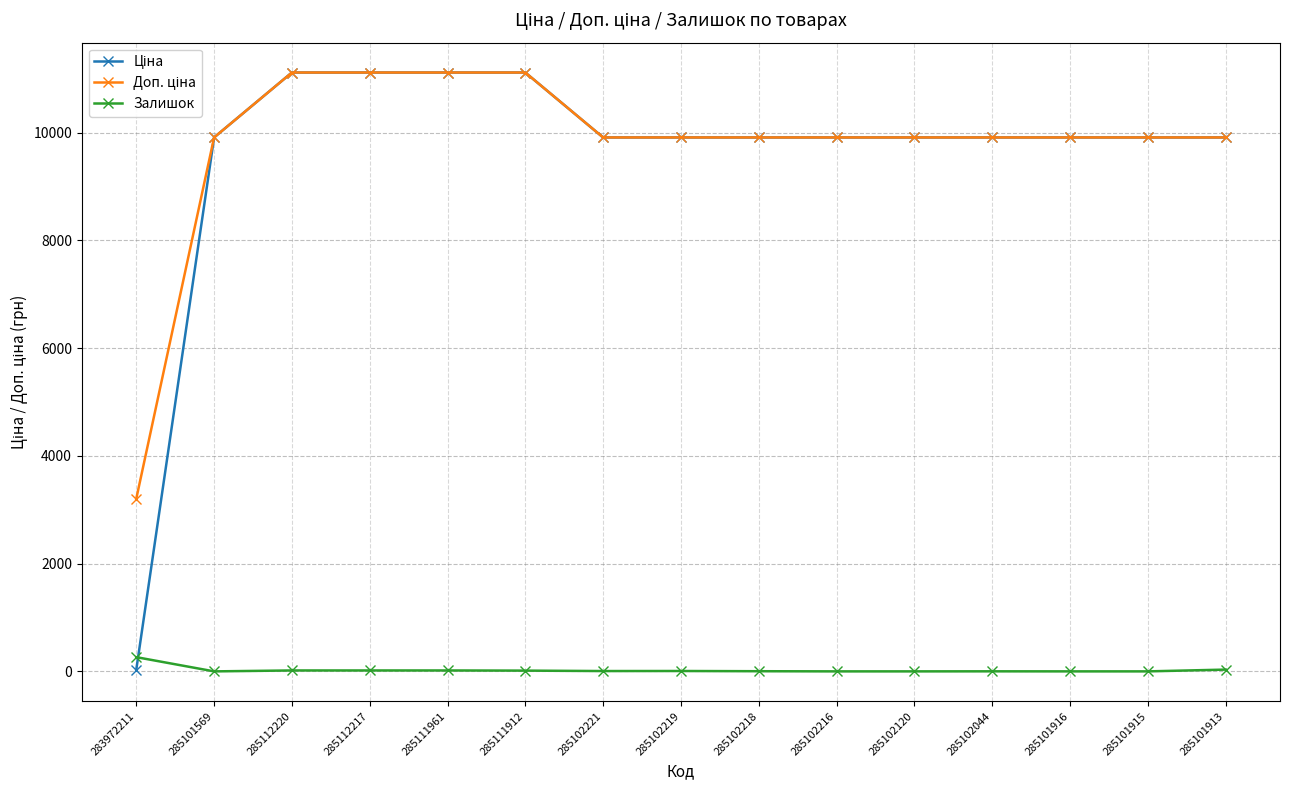

Is this an area chart (filled region under the line)?

No